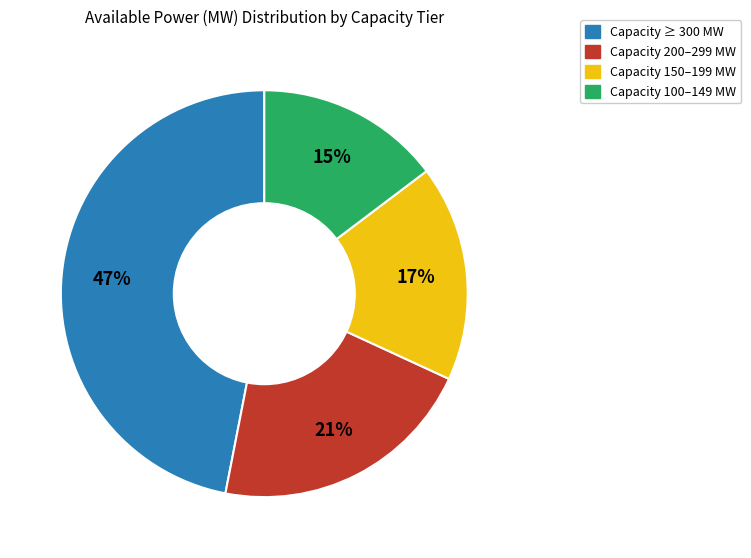

Is there a majority slice in this chart?

No